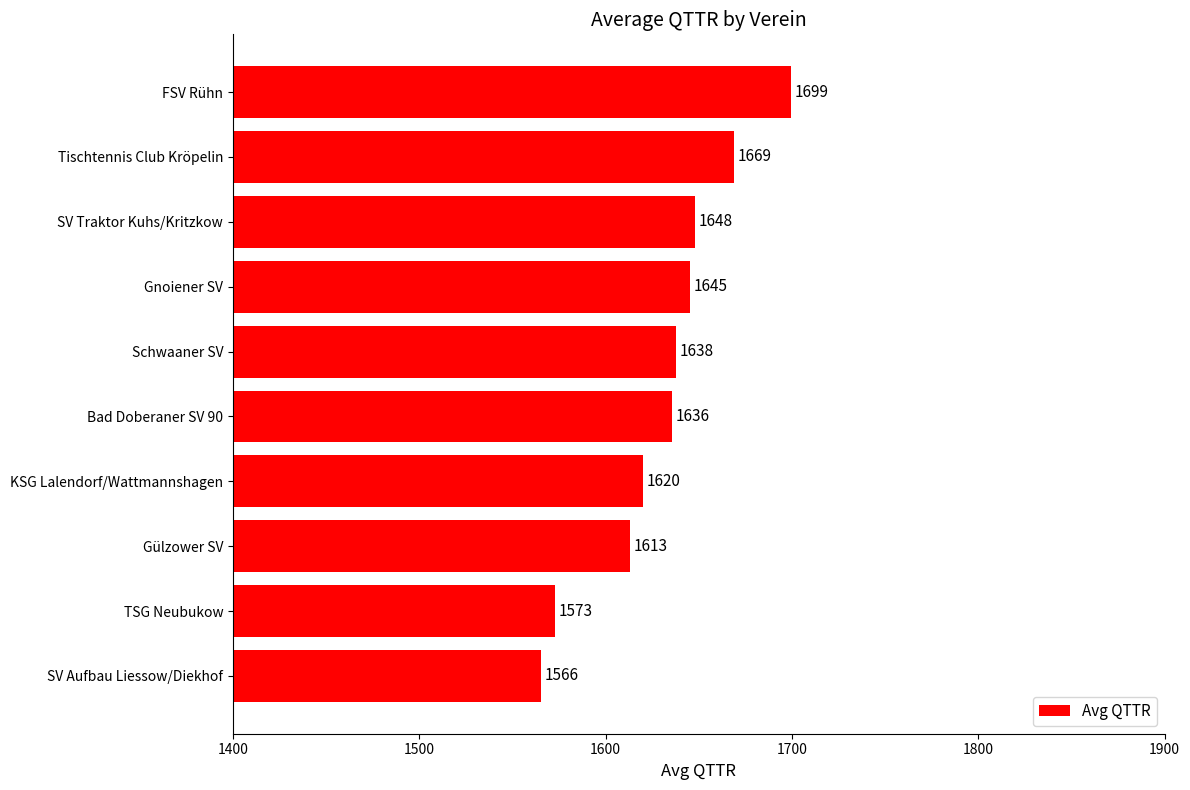

Which has a higher value, KSG Lalendorf/Wattmannshagen or TSG Neubukow?

KSG Lalendorf/Wattmannshagen